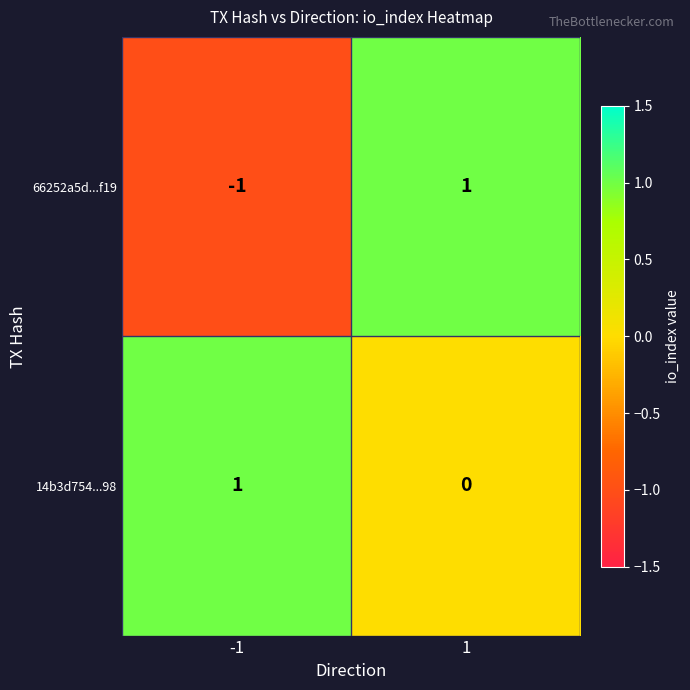

Rank the categories by 66252a5d...f19 value from highest to lowest.

1, -1